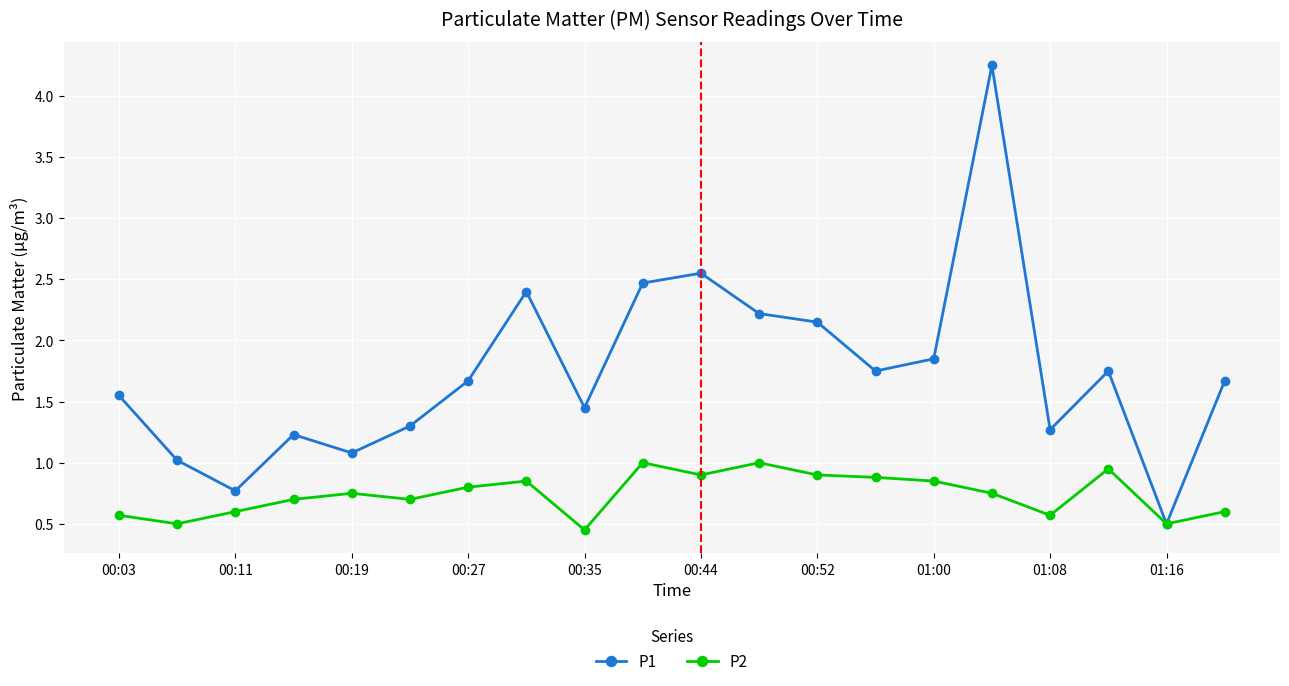

True or false: P2 has more than 1 points higher than both neighbors.

True